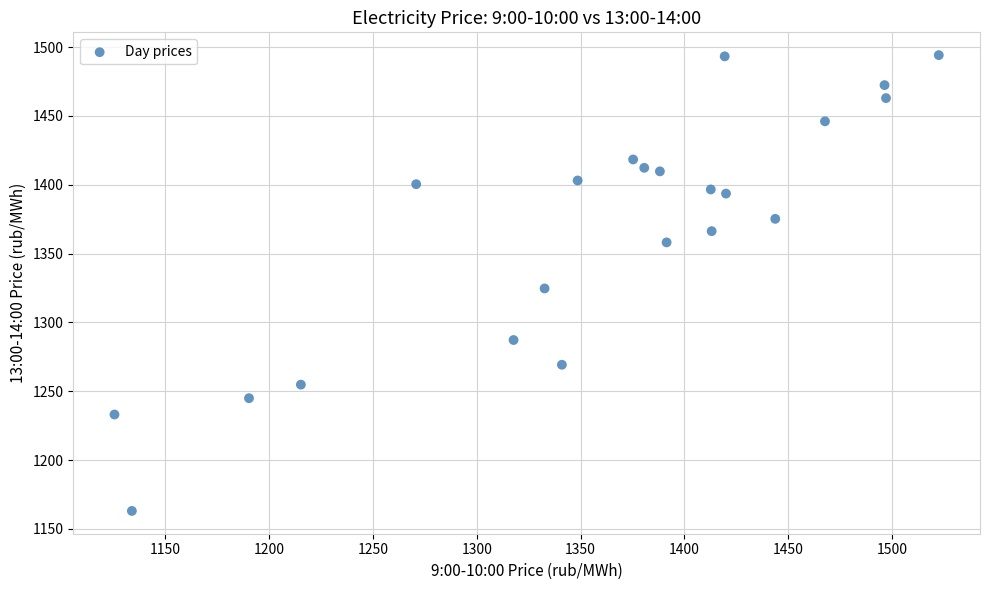

What is the range of Y values (max minus min)?

331.1